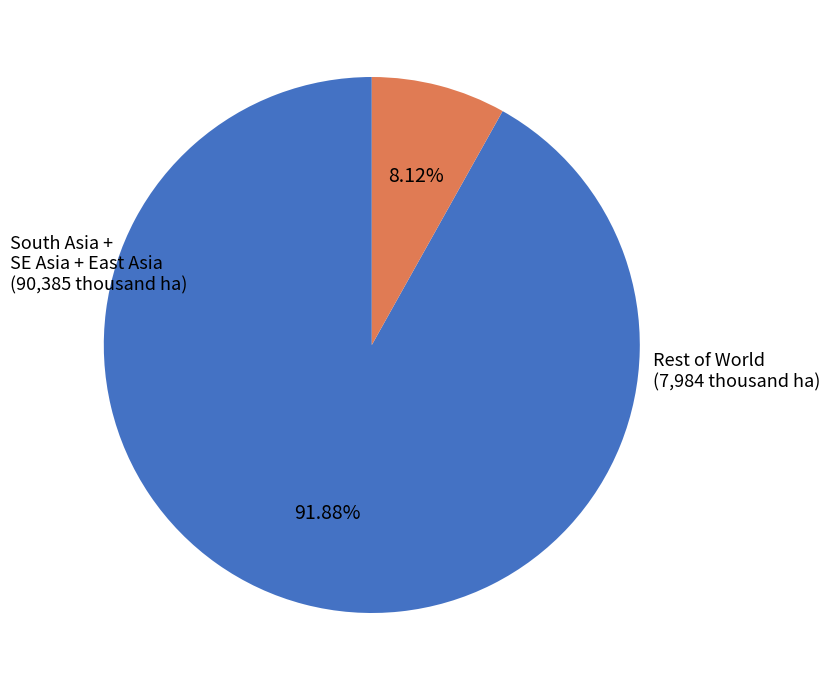

Count the number of slices in the pie.

2